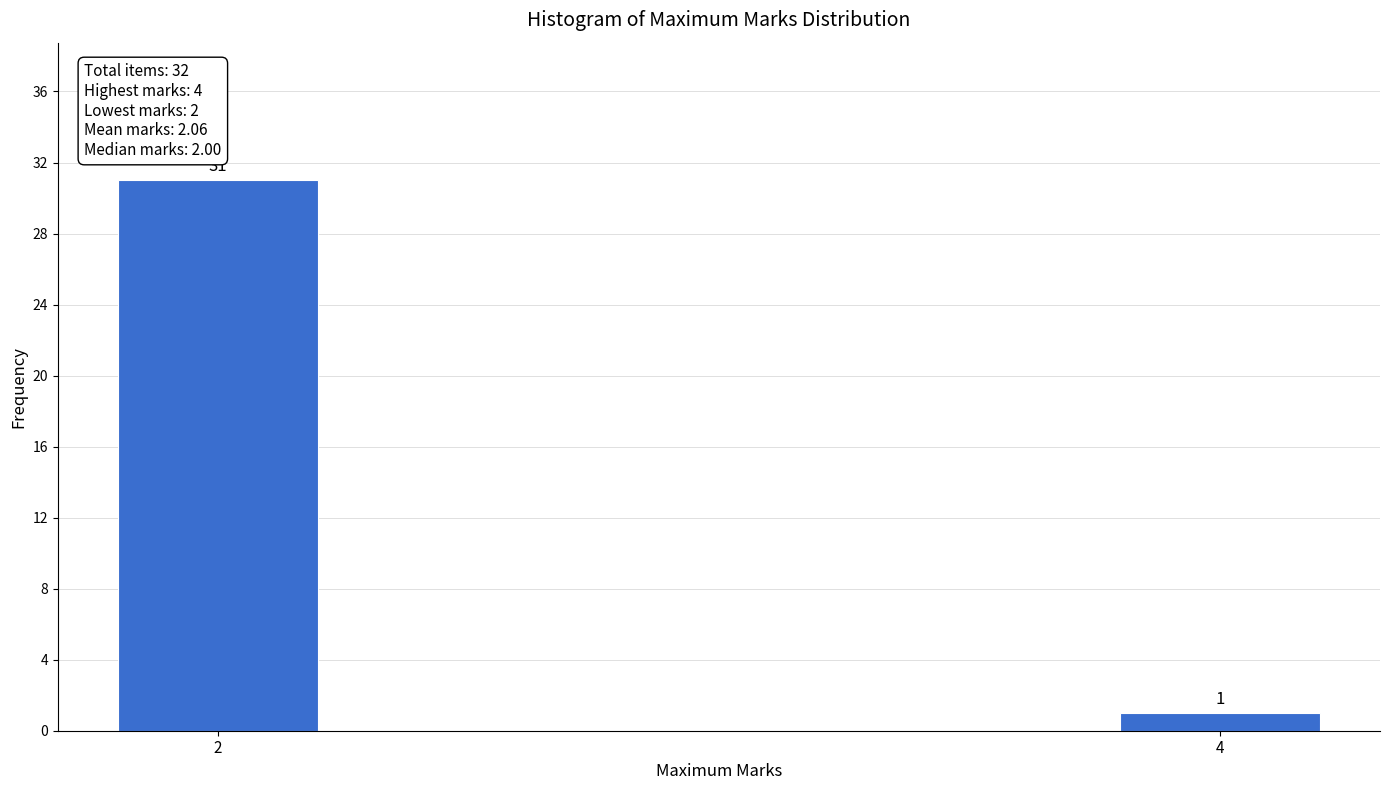

Reading left to right, what are all the values shown in this chart?

31	1